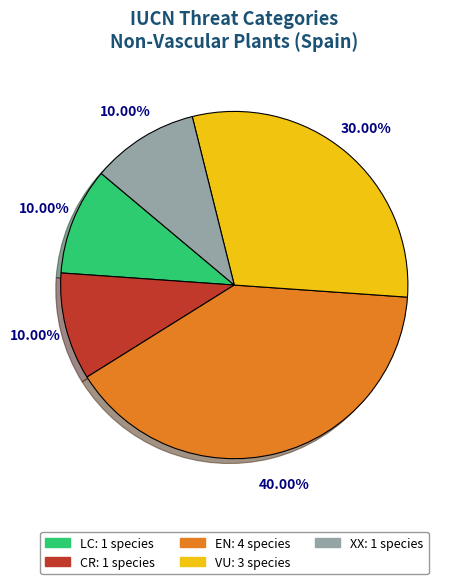

How many slices are in this pie chart?

5